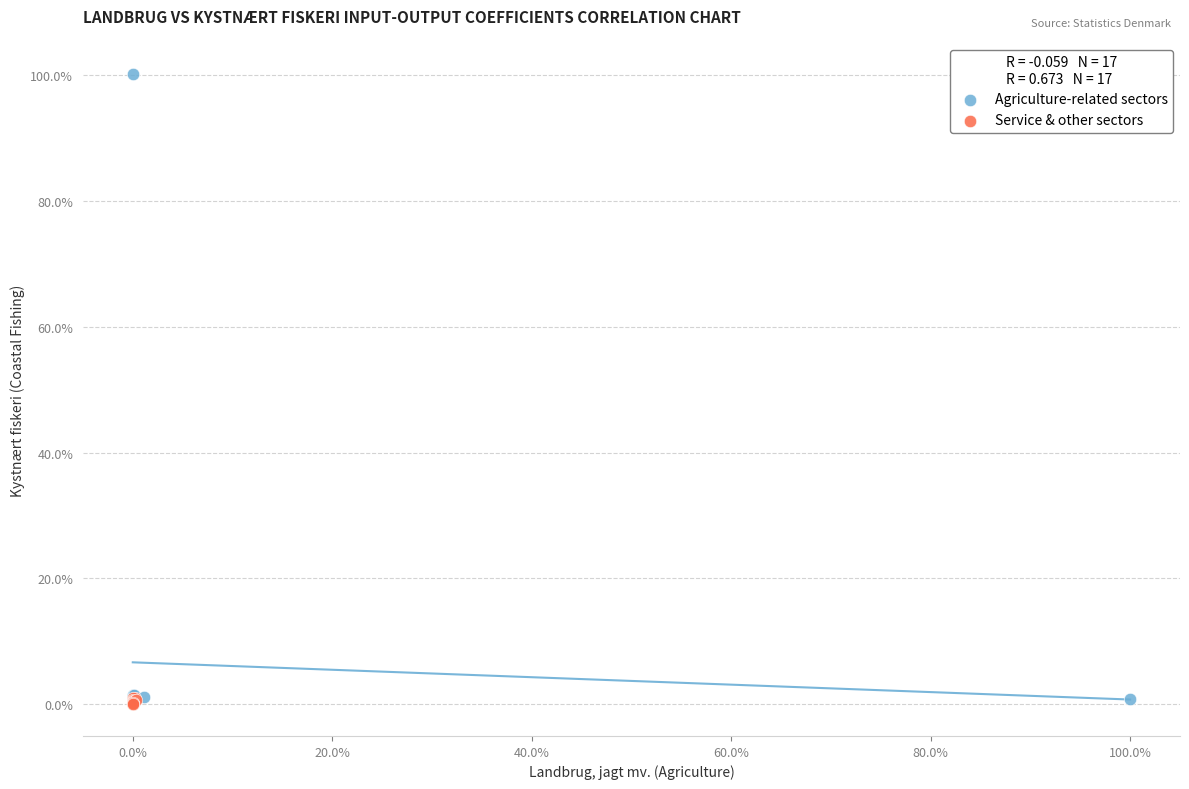

What are all the series names shown in the legend?

Agriculture-related sectors, Service & other sectors